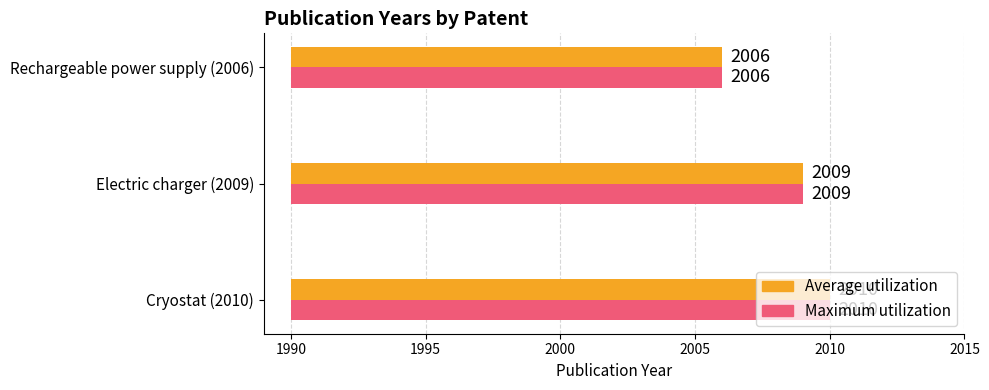

Does the chart contain any negative values?

No